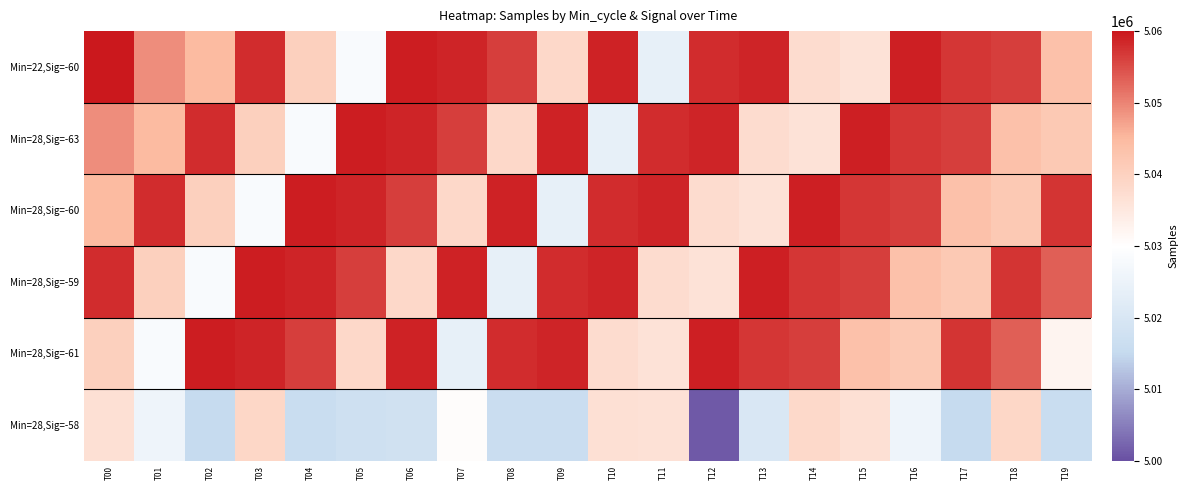

What is the smallest value displayed?

5001155